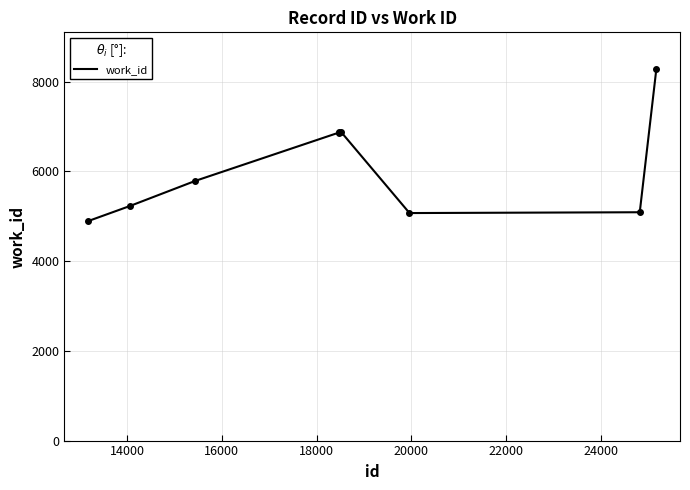

Does the chart have visible grid lines?

Yes